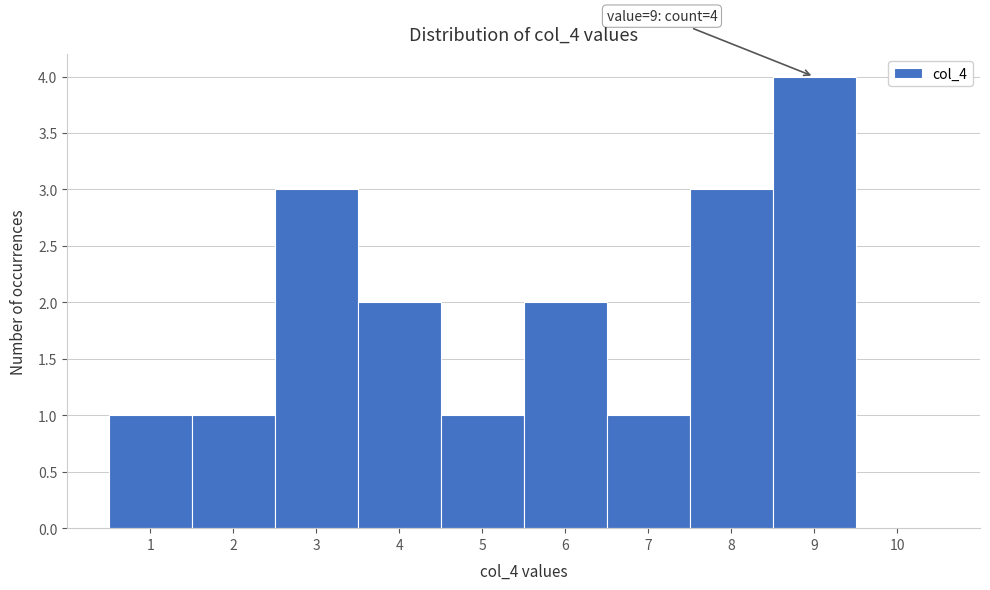

Which range on the x-axis has the tallest bar?

8.5 to 9.5